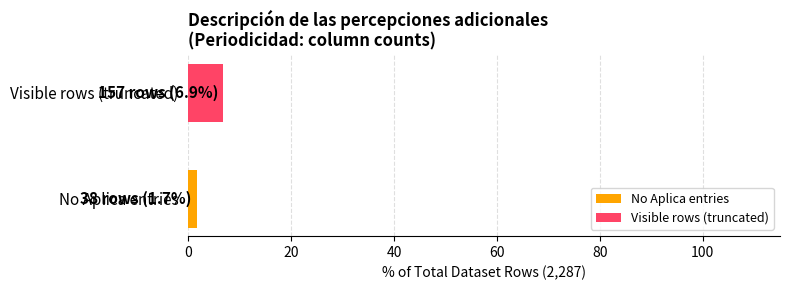

List the series in order of their peak value, highest first.

Visible rows (truncated), No Aplica entries